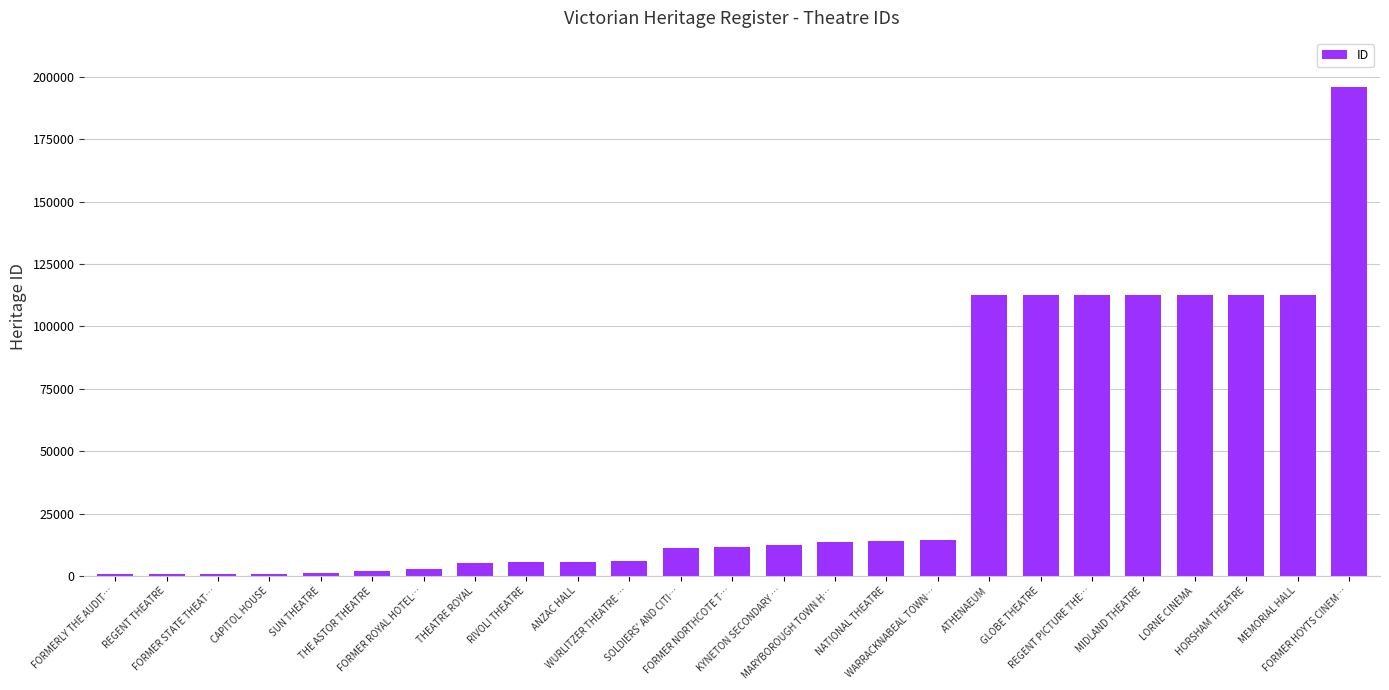

What is the difference between the maximum and minimum values?

195343